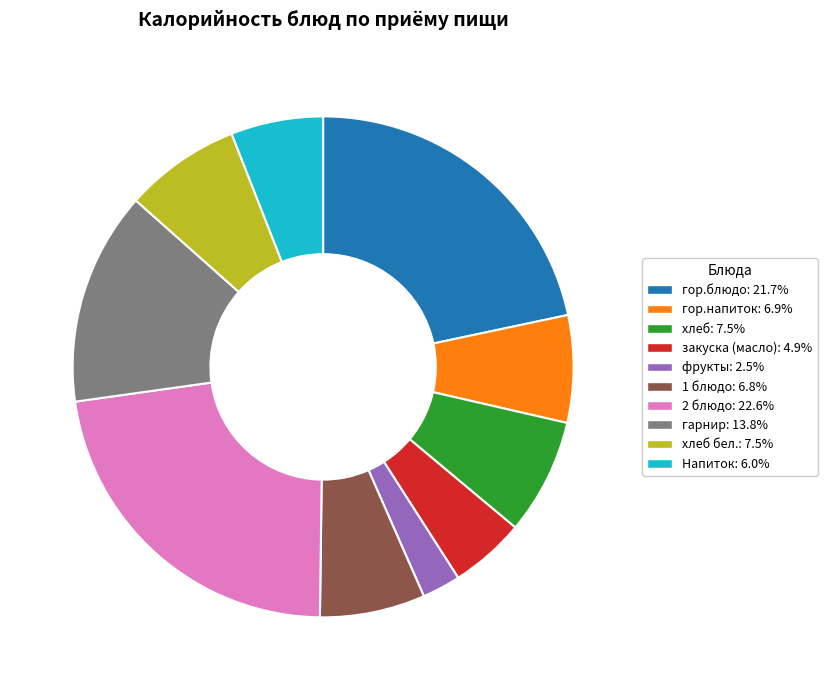

Is there a majority slice in this chart?

No